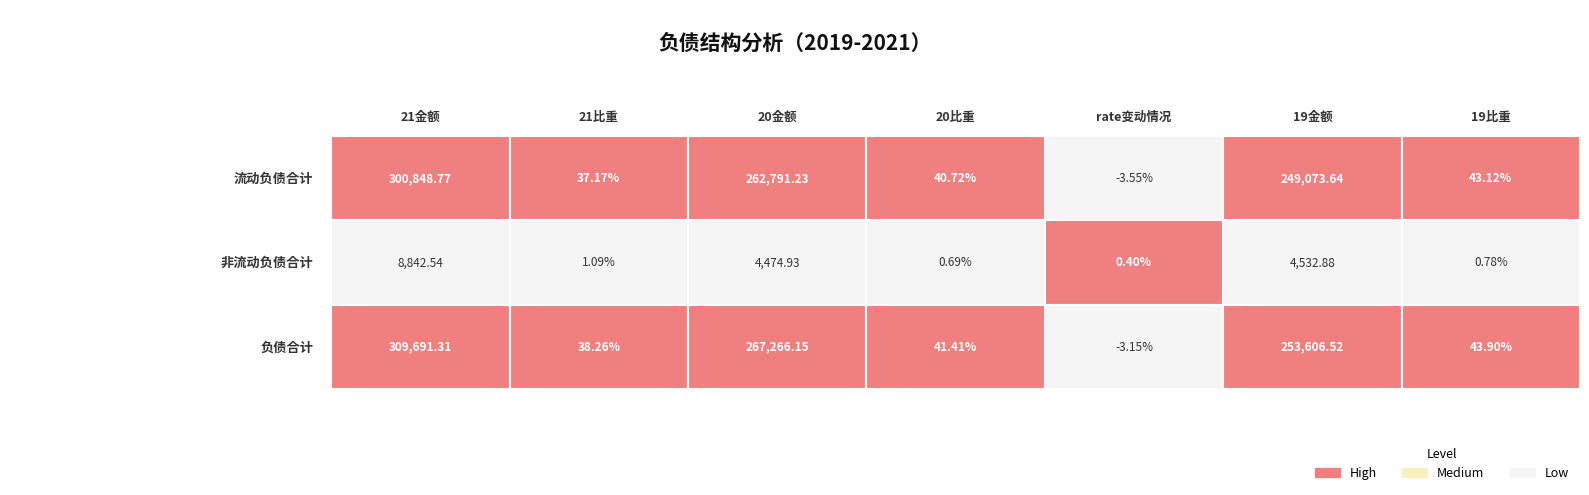

At 6, list the series in order from largest to smallest.

负债合计, 流动负债合计, 非流动负债合计